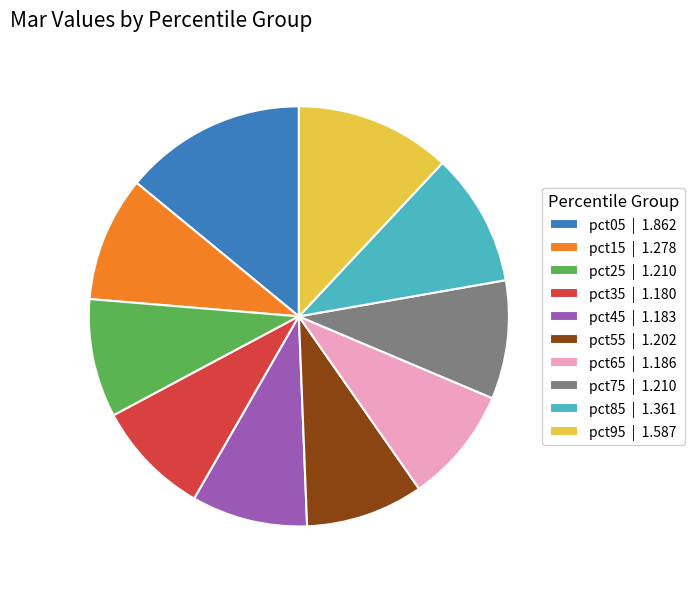

Which has a higher value, pct25 | 1.210 or pct85 | 1.361?

pct85 | 1.361